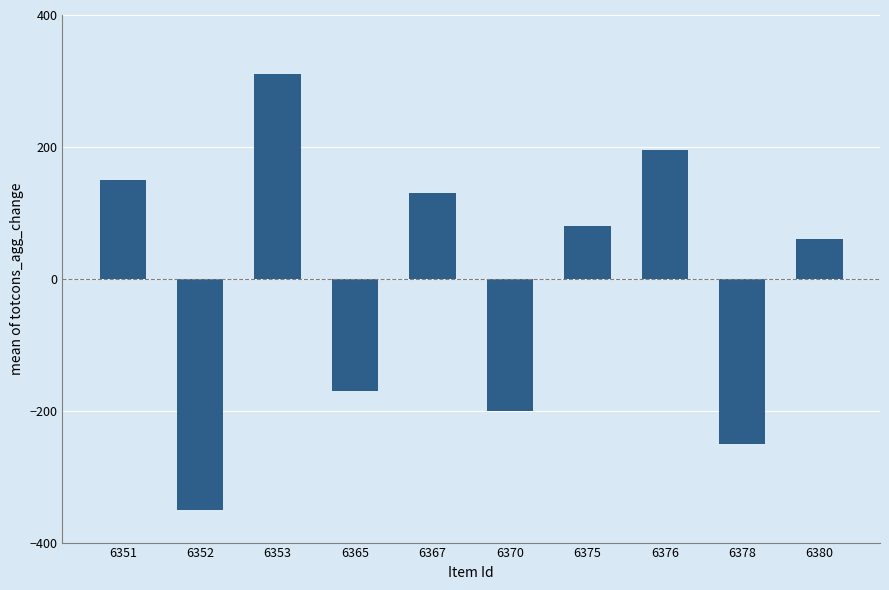

Between 6376 and 6380, which is larger?

6376